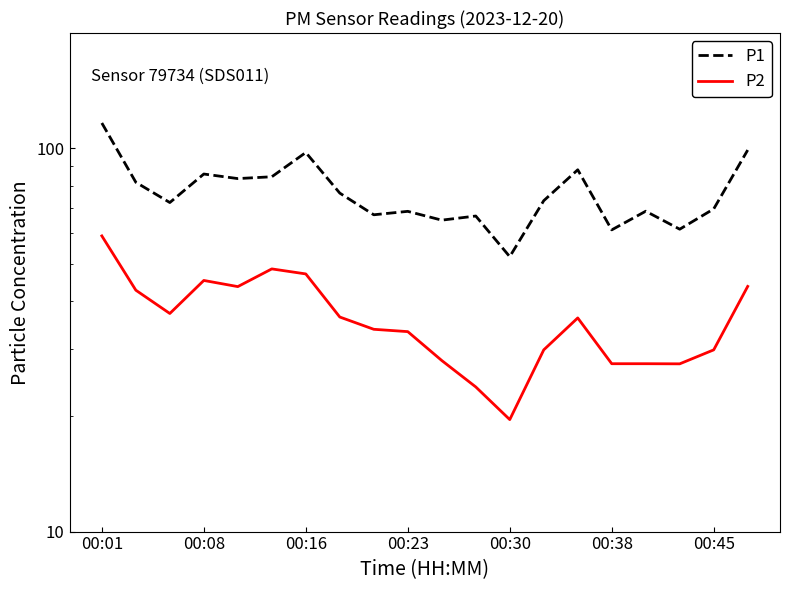

How many lines are shown in the chart?

2